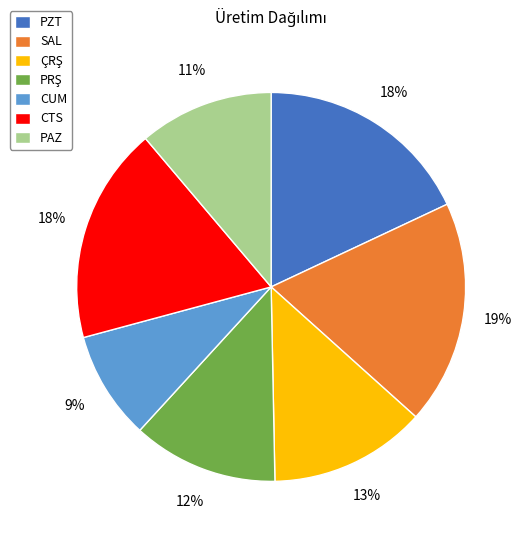

True or false: SAL accounts for 19% of the total.

True